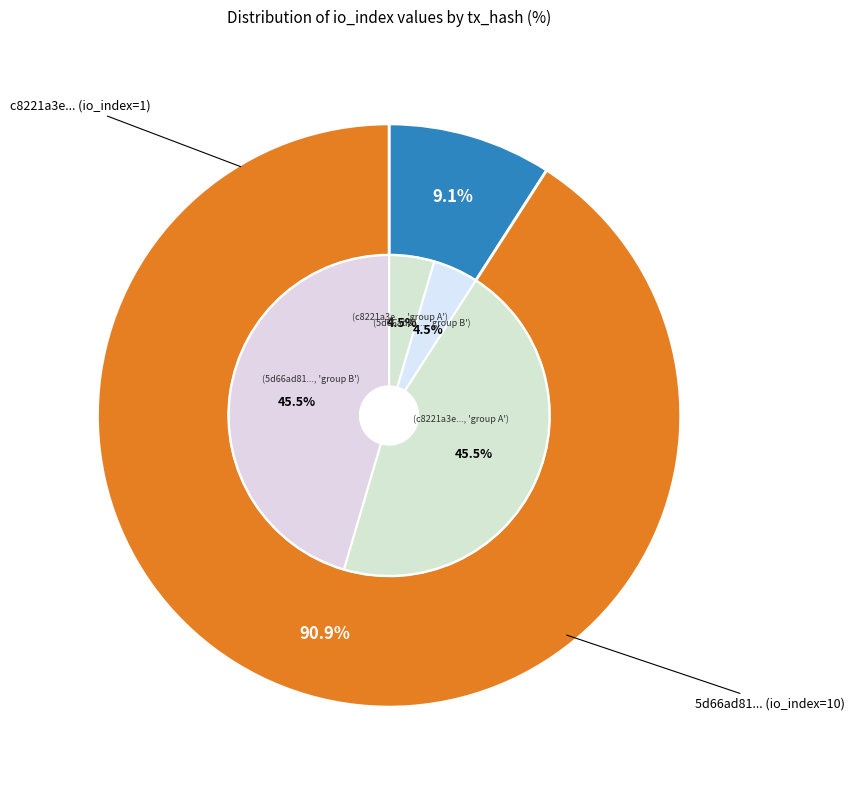

What percentage is the 1 slice, to the nearest percent?

91%